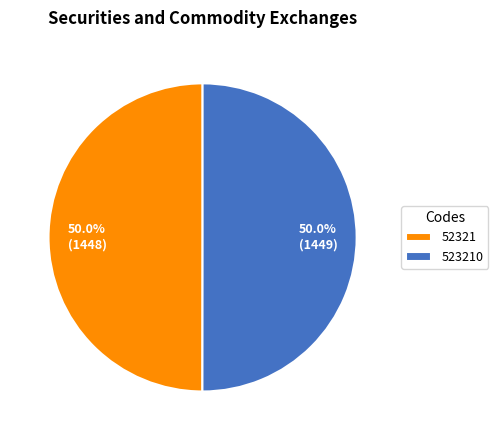

What is the ratio of the value at 52321 to the value at 523210?

1.0